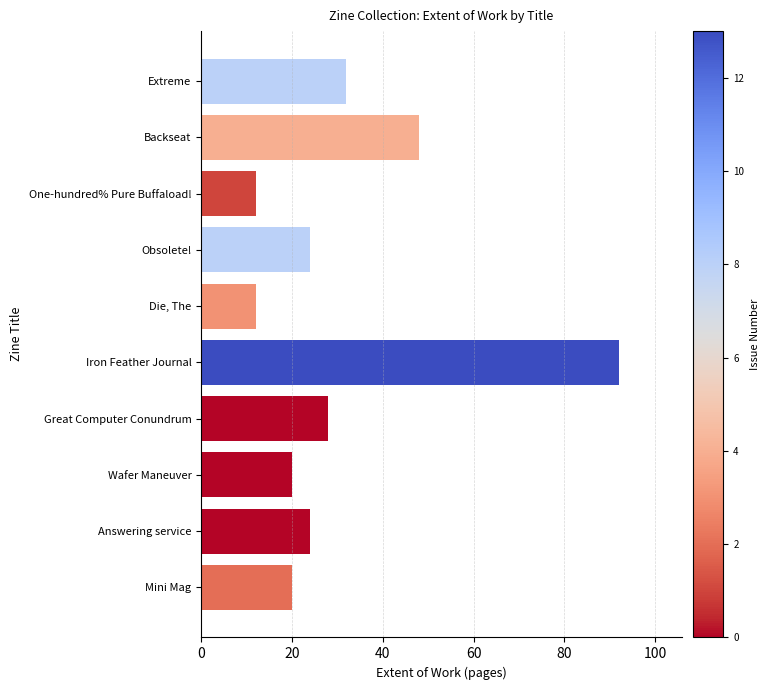

Which label corresponds to the largest value in the chart?

Iron Feather Journal